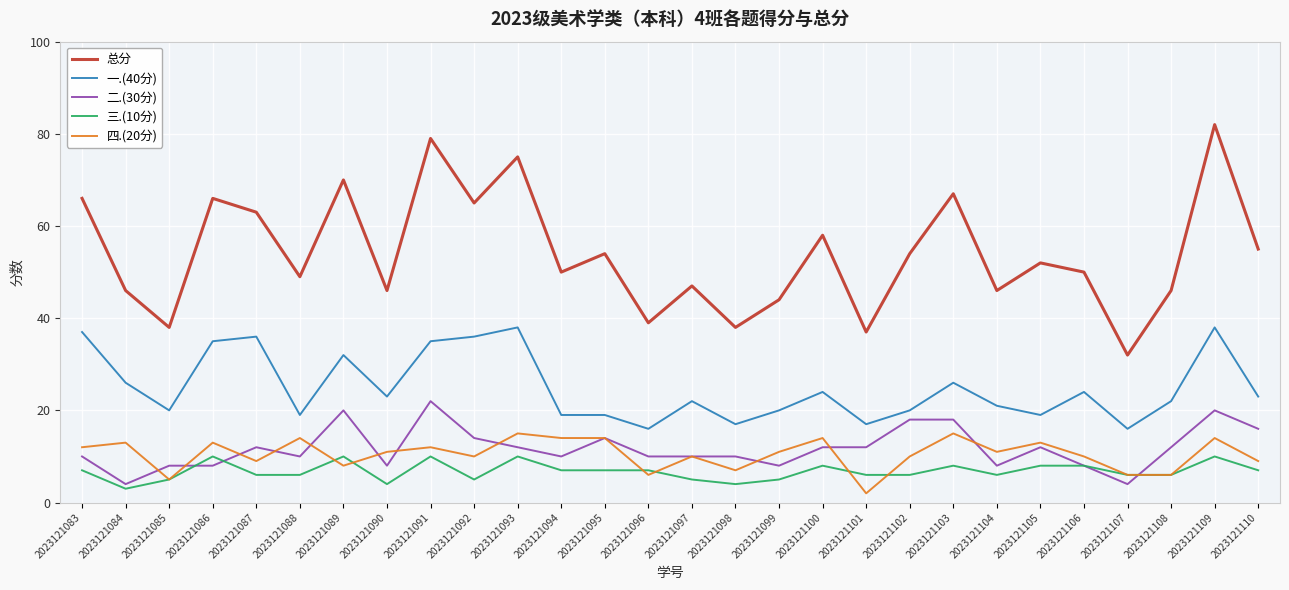

True or false: 总分 and 二.(30分) cross at least once.

False